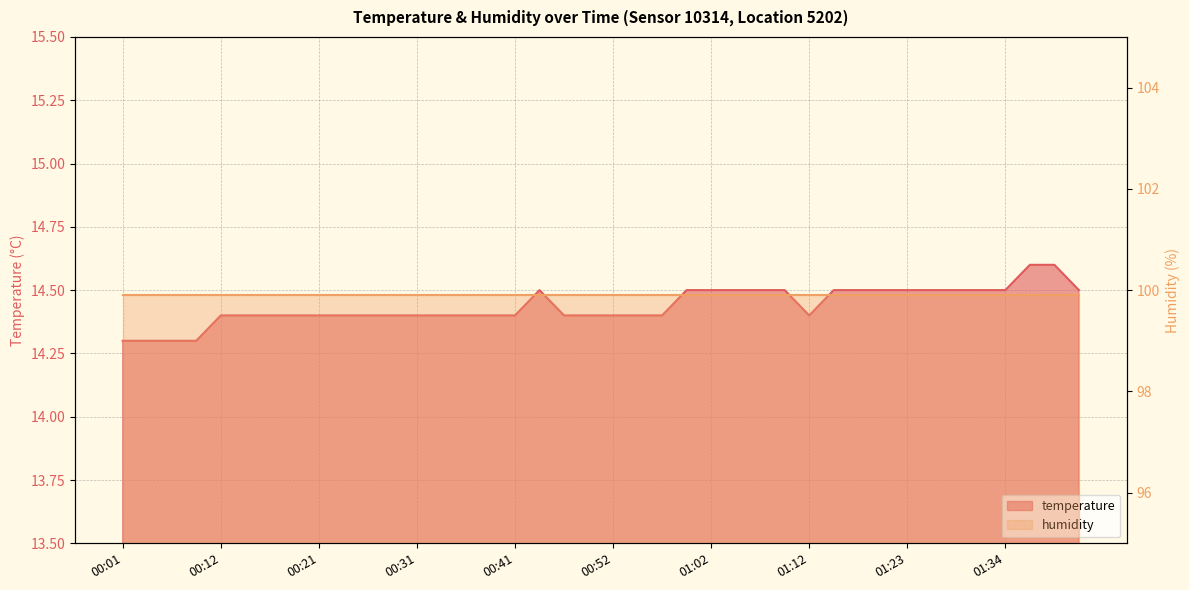

At which category does the data reach its first local peak?

00:44